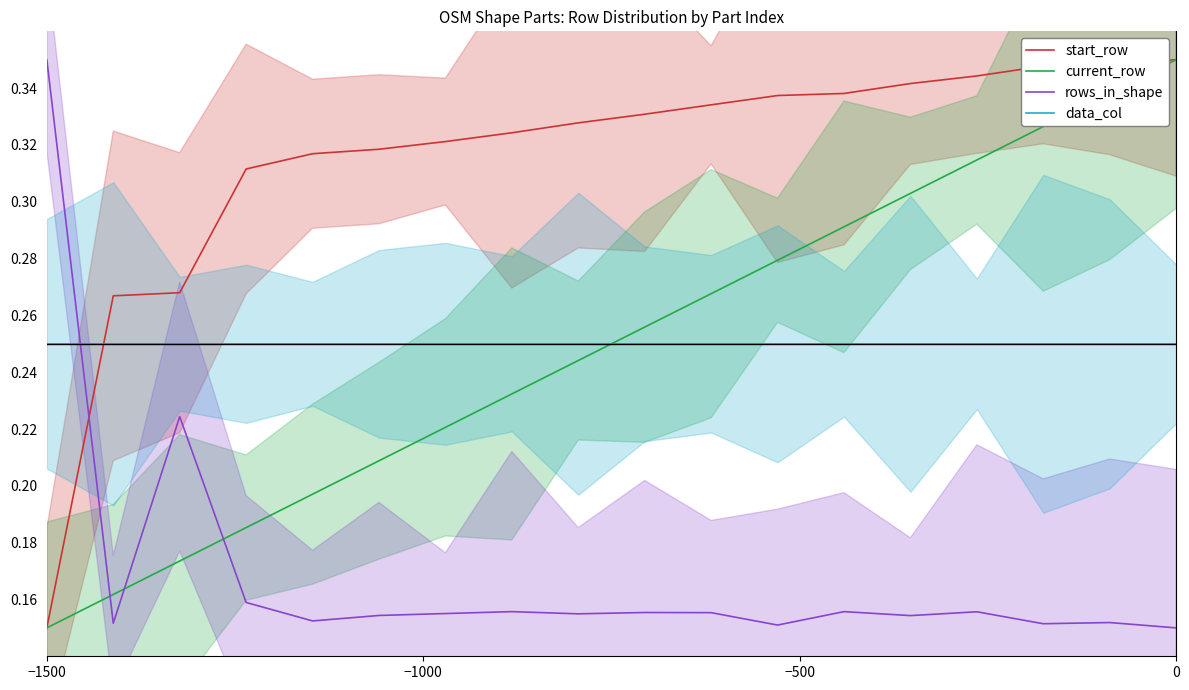

What is the difference between the second highest and minimum values in the rows_in_shape series?

0.1